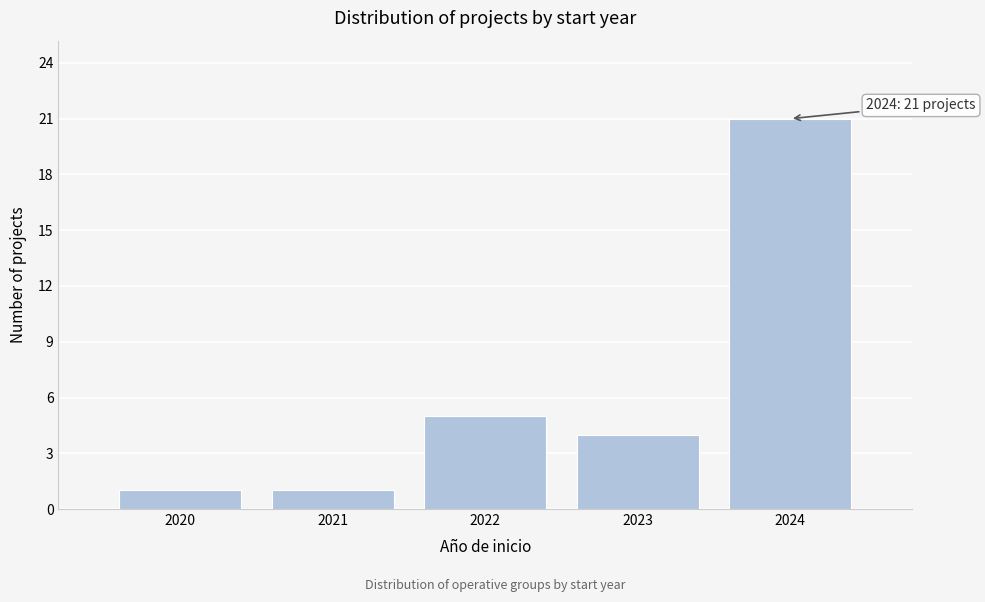

Reading left to right, what are all the values shown in this chart?

1	1	5	4	21